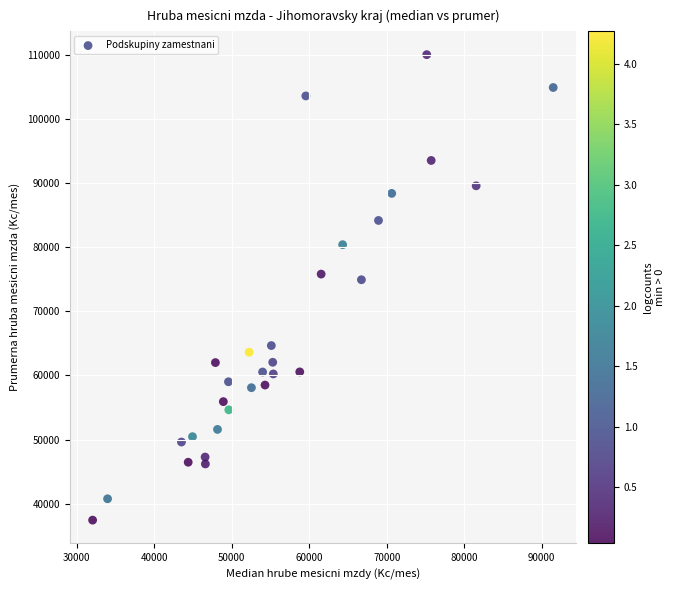

What is the range of X values (max minus min)?

59471.3